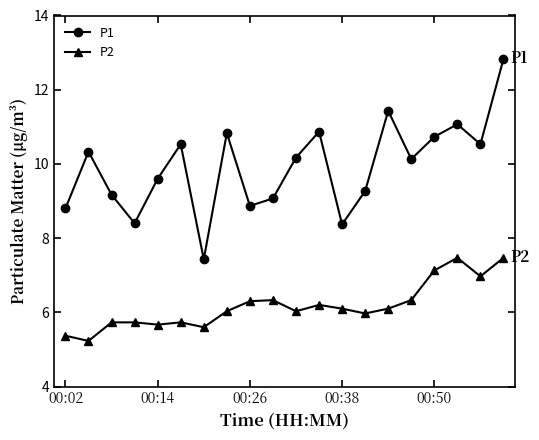

Which series has the largest total across all categories?

P1